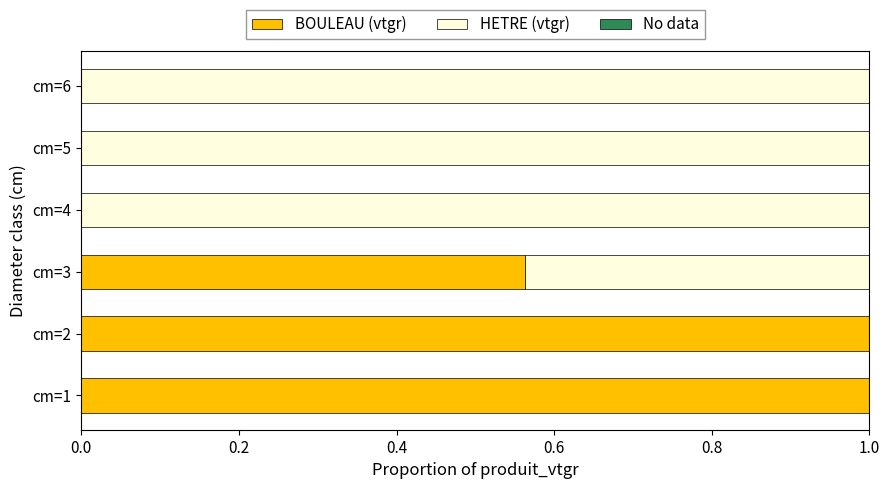

True or false: BOULEAU (vtgr) has a value of 0.8 at cm=3.

False